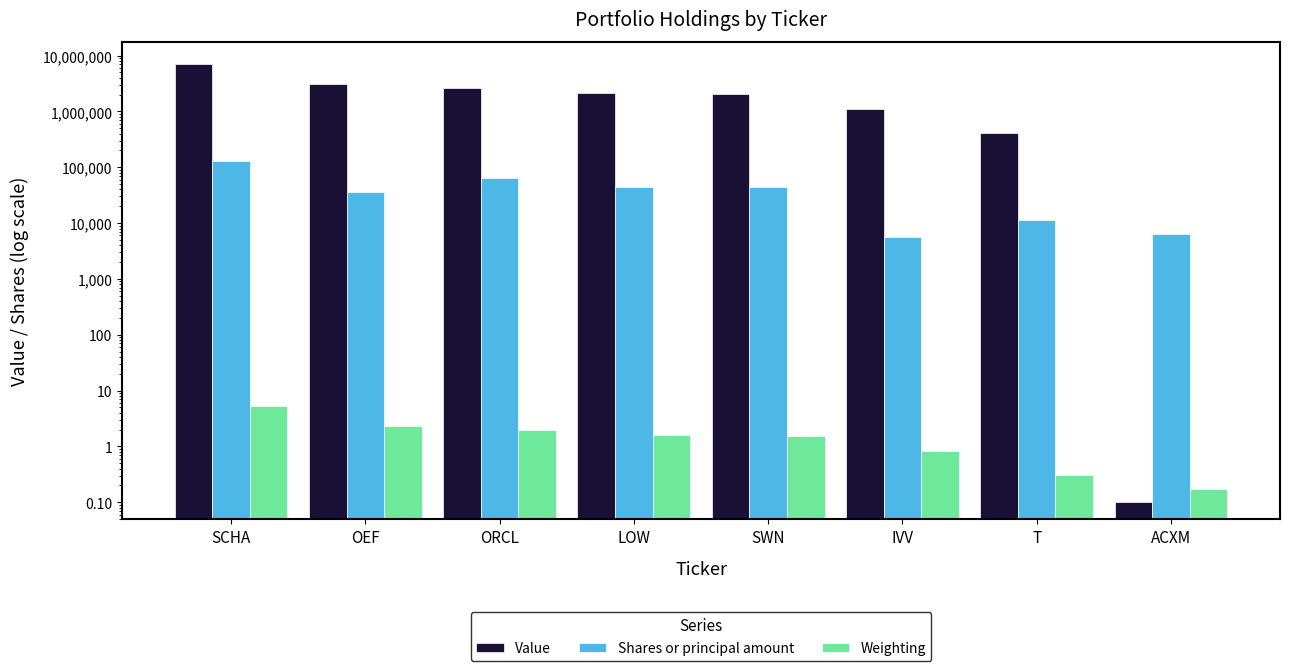

What is the label of the 3rd bar from the left?

ORCL